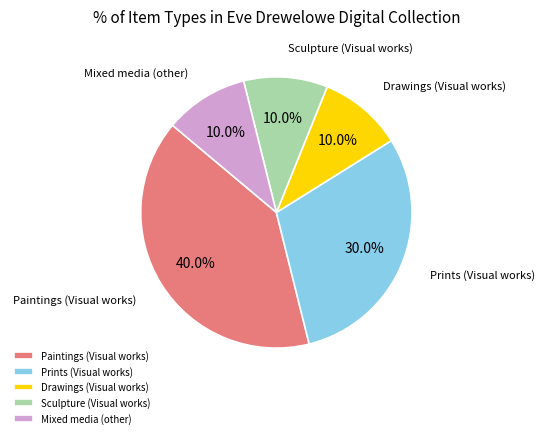

To the nearest percent, what is the difference between the Mixed media (other) and Prints (Visual works) slice percentages?

20%